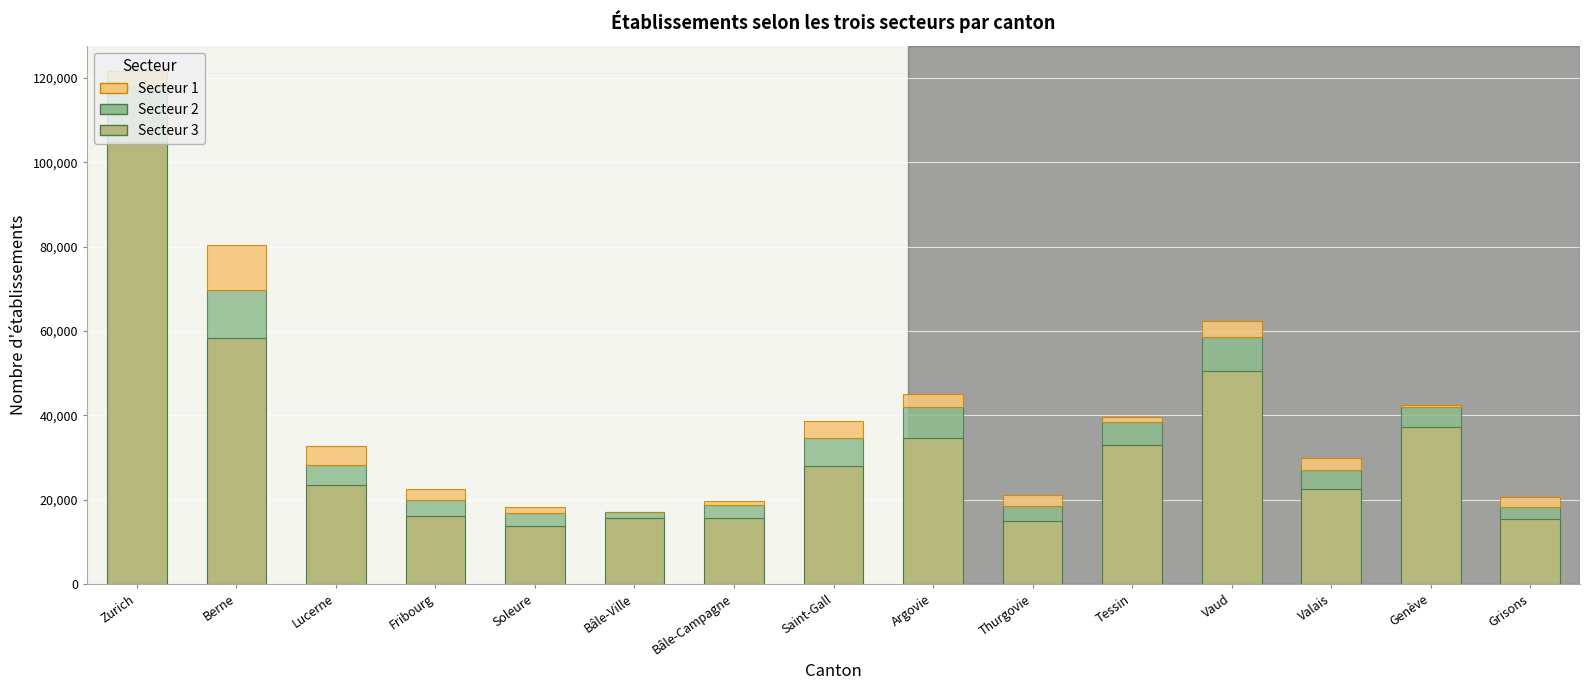

At which category is the sum across all series the highest?

Zurich